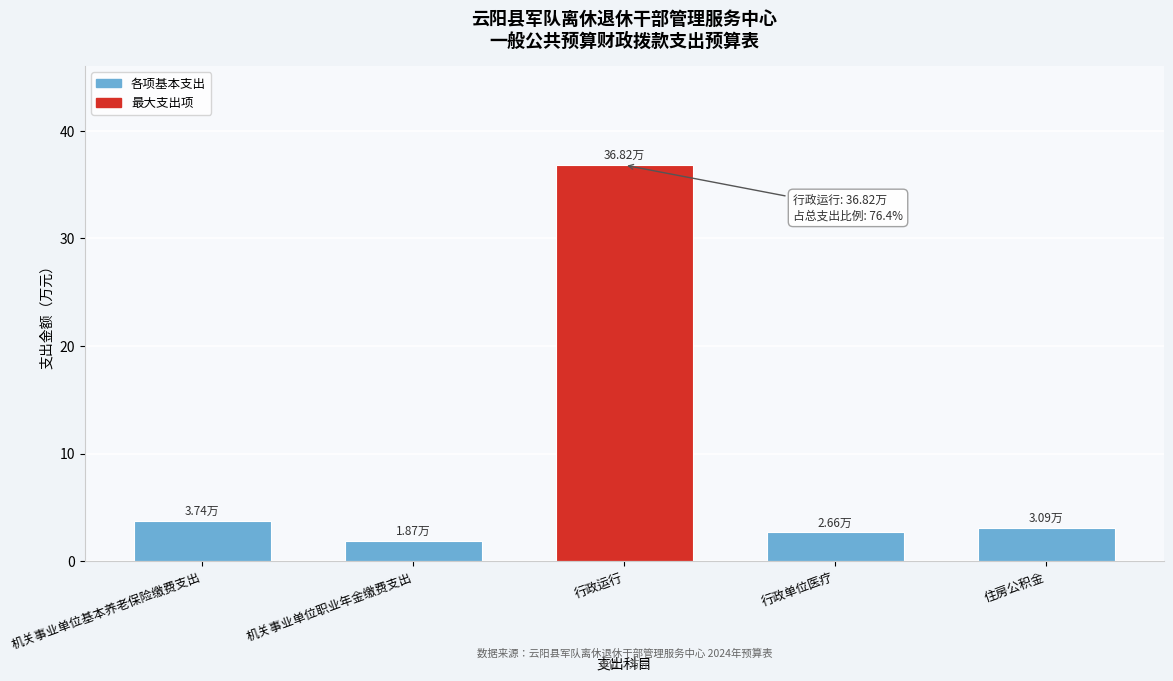

At which label is the value closest to 19?

机关事业单位基本养老保险缴费支出